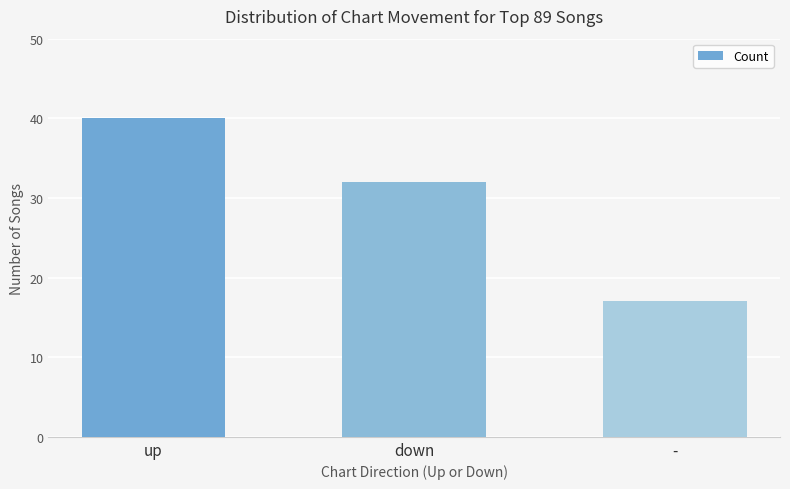

Where does the data first go above 32?

up